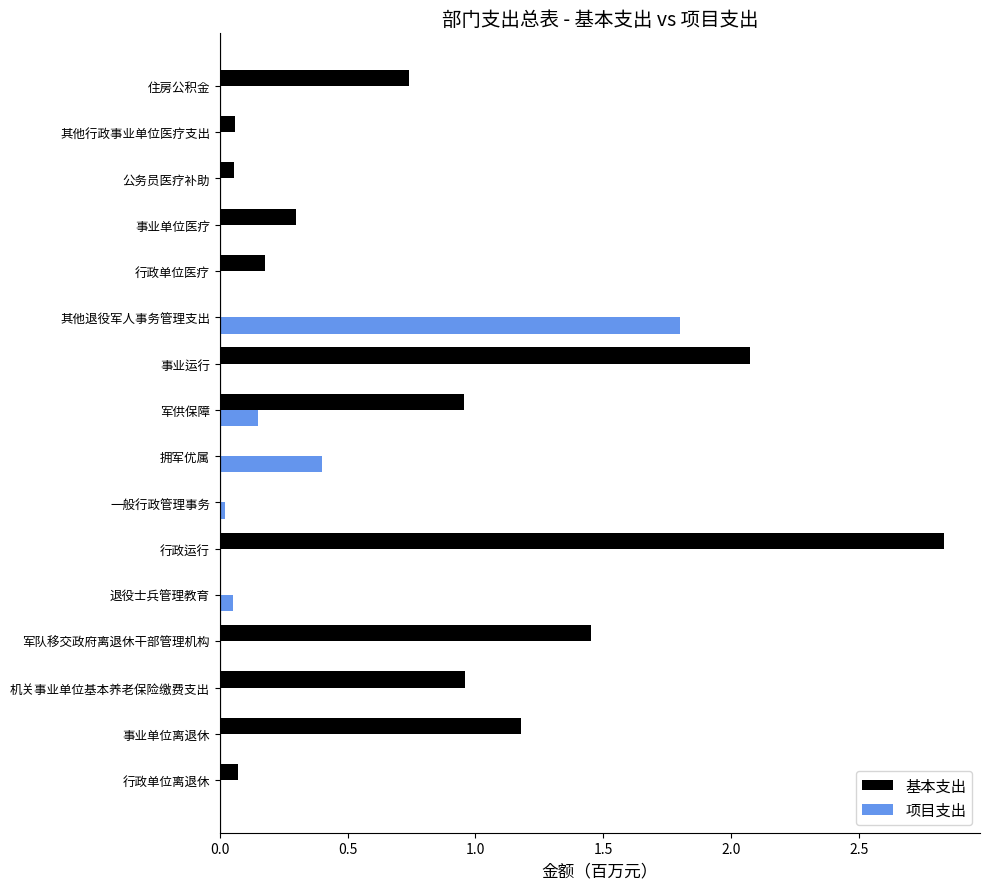

At which category is the sum across all series the highest?

行政运行